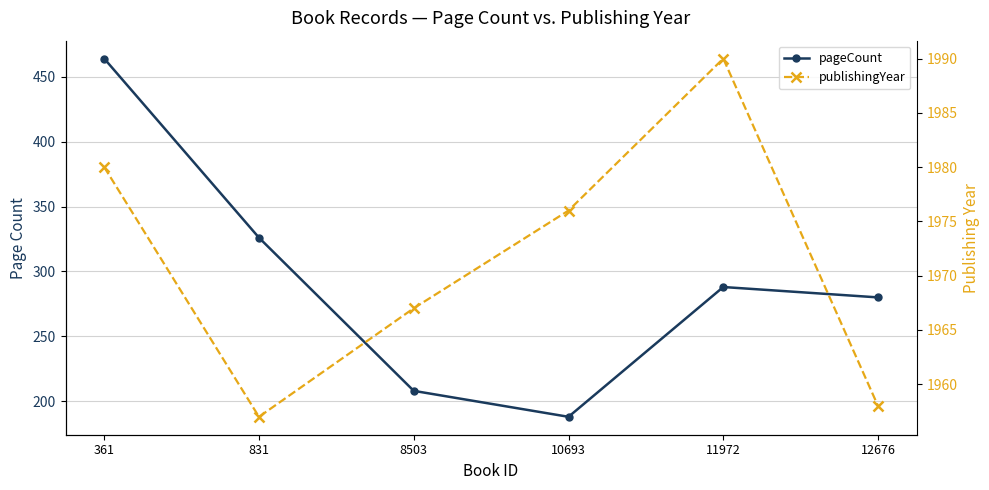

What is the value of the publishingYear point at the 1st from the left?

1980